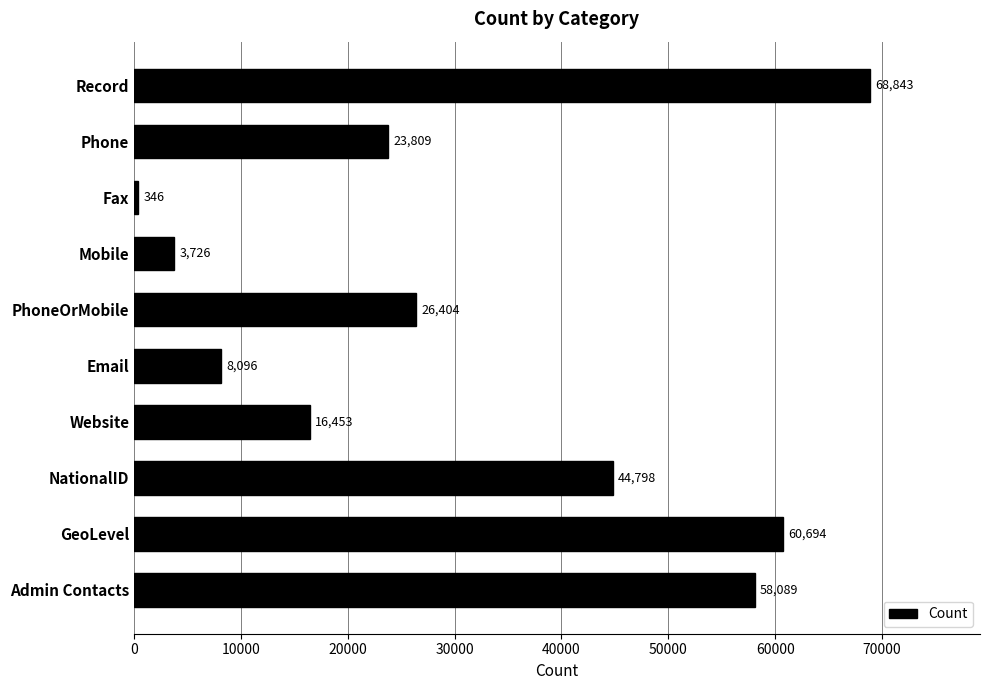

What is the difference between the maximum and second lowest values?

65117